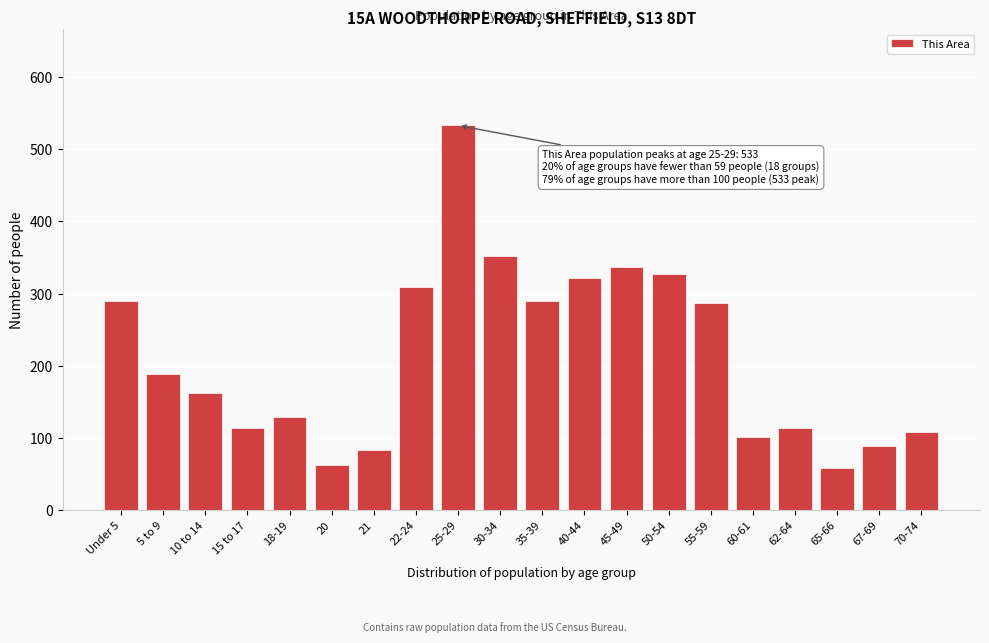

Reading left to right, extract all data points from this chart.

290	189	163	114	129	62	84	309	533	352	290	322	337	327	287	102	114	59	89	109